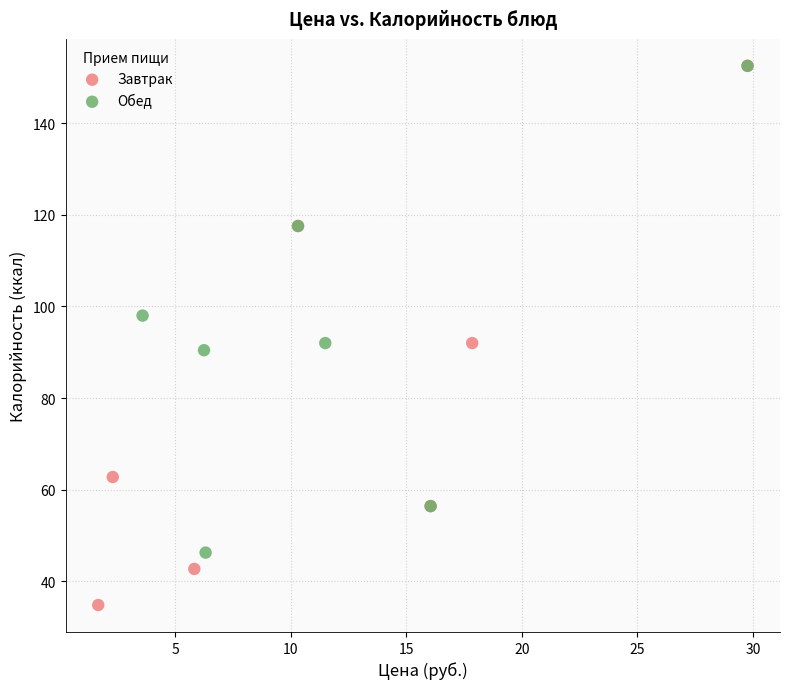

Which series has the widest spread of Y values?

Завтрак